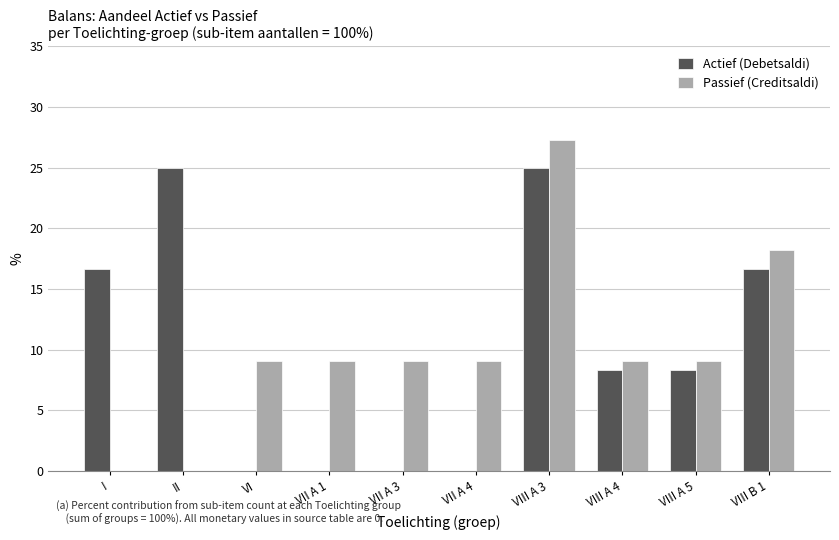

What is the maximum value for Passief (Creditsaldi)?

27.3